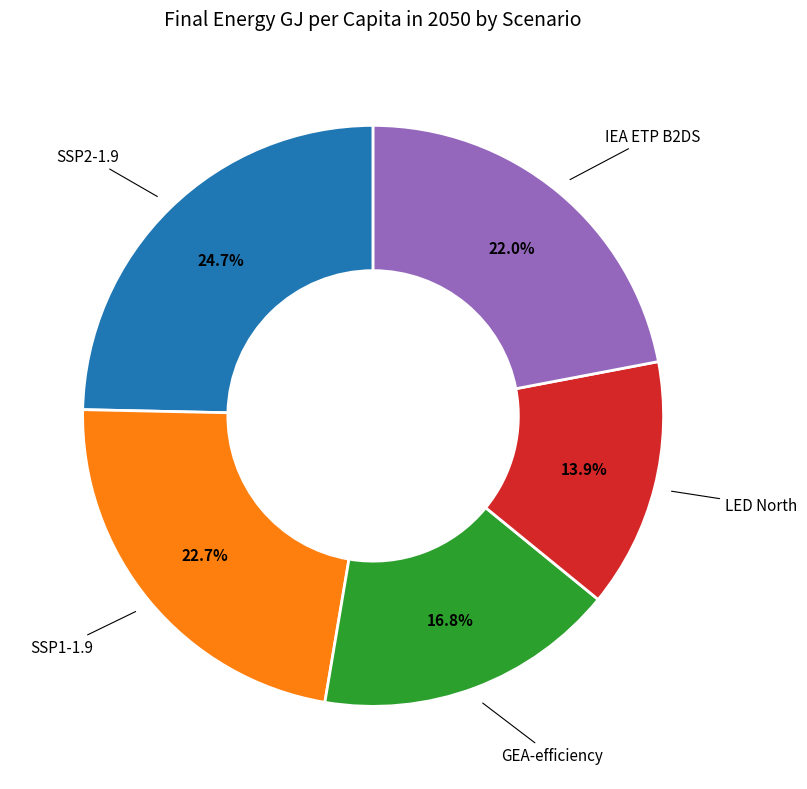

Is there a majority slice in this chart?

No